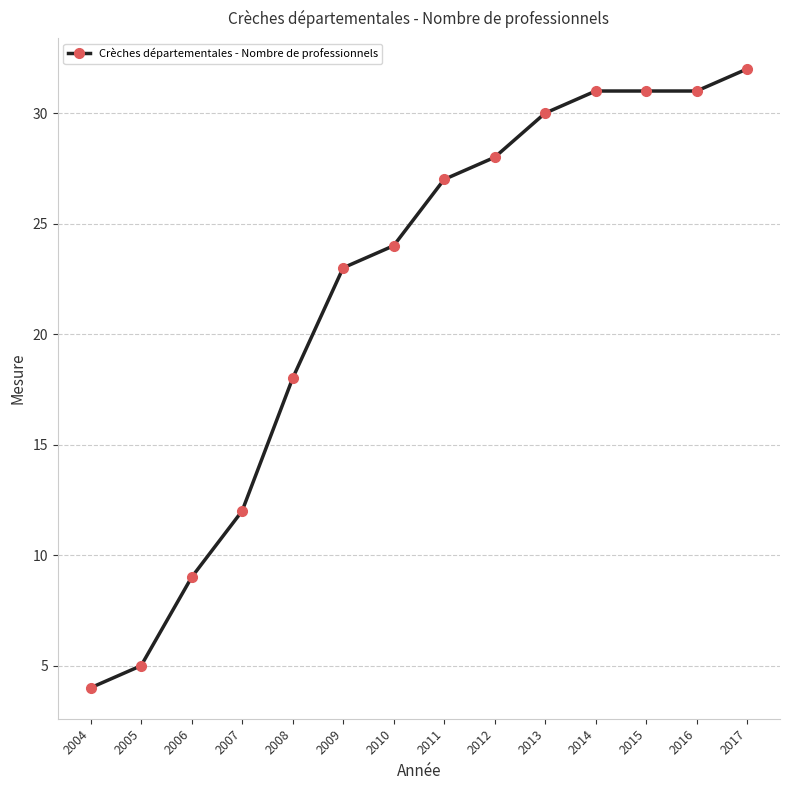

The chart shows a value of 11 at 2009. True or false?

False